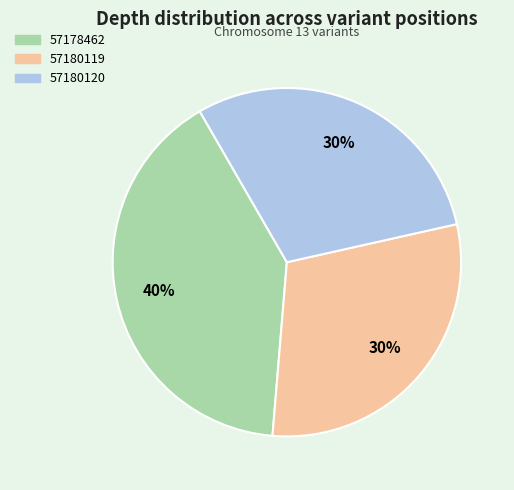

To the nearest percent, what is the combined percentage of 57180120 and 57178462?

70%